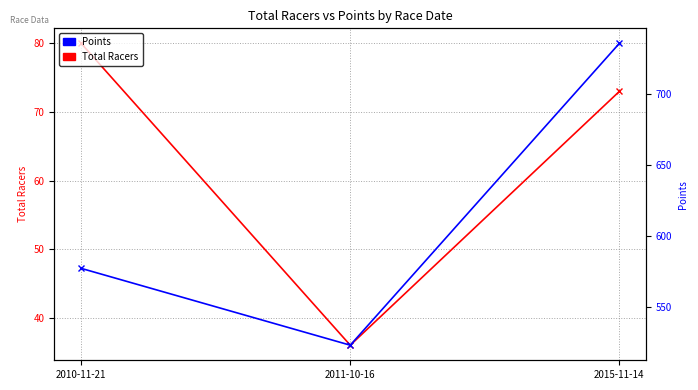

At how many categories does at least one series exceed 711?

1